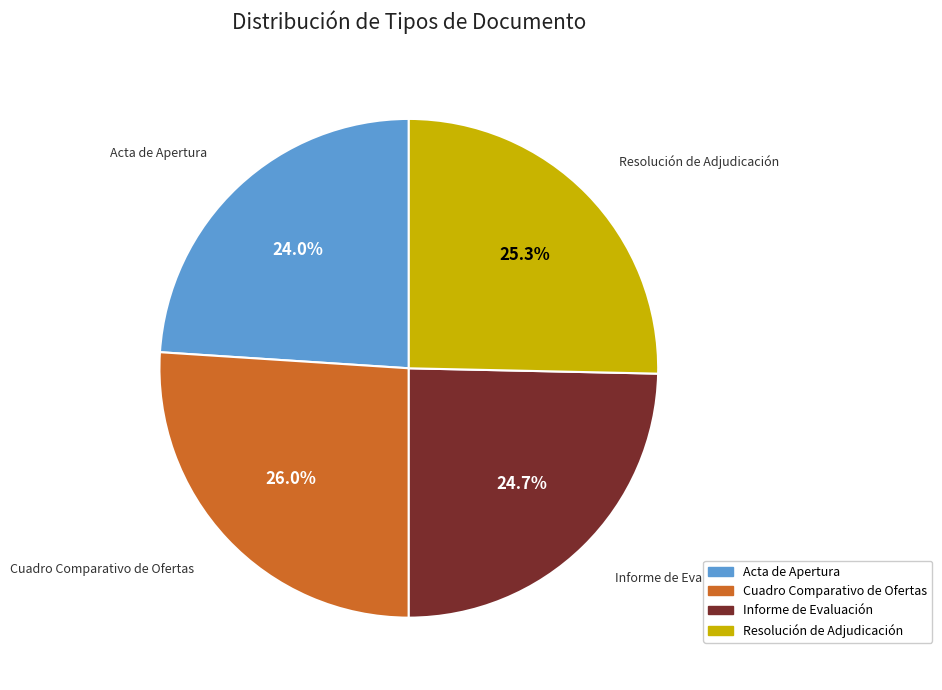

Is it true that Cuadro Comparativo de Ofertas is 26% of the pie?

True